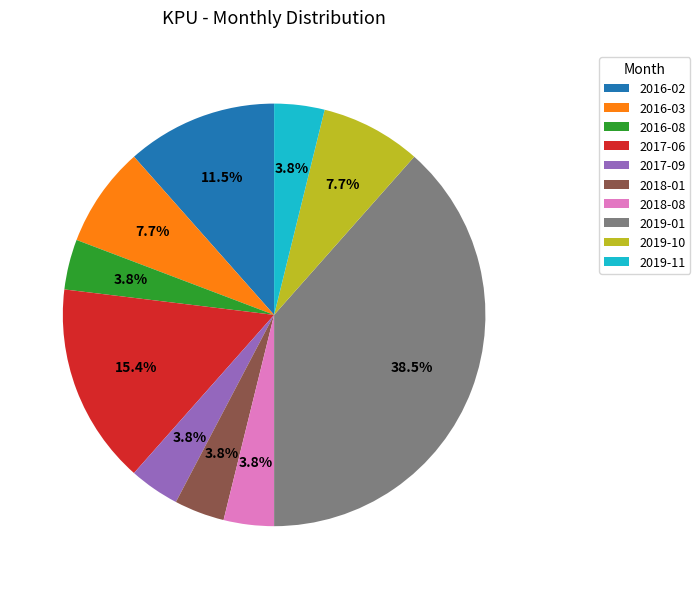

Between 2016-08 and 2016-03, which is larger?

2016-03